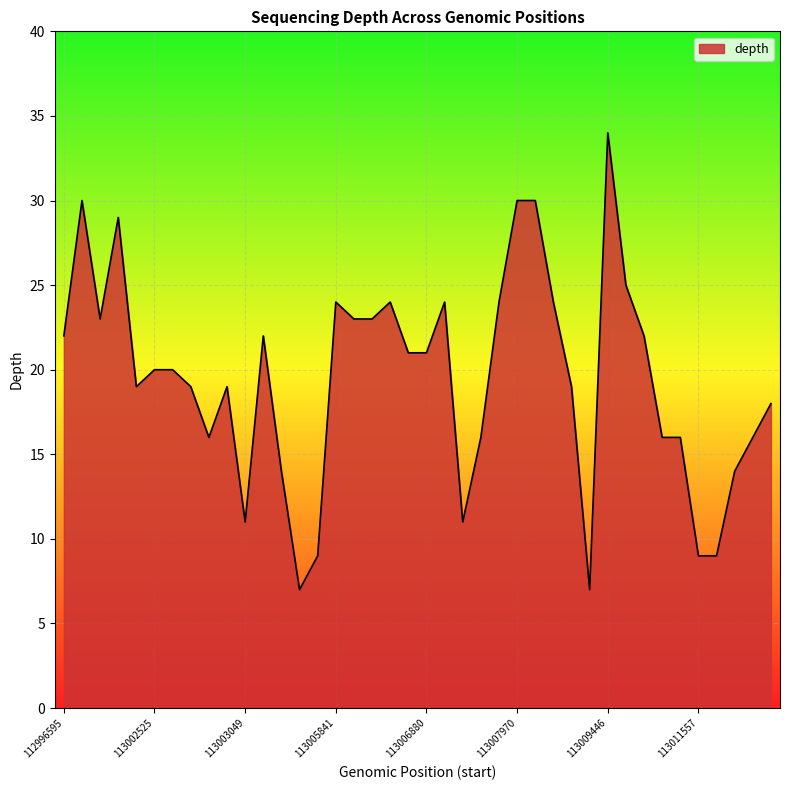

True or false: the data has more than 0 interior local peaks.

True